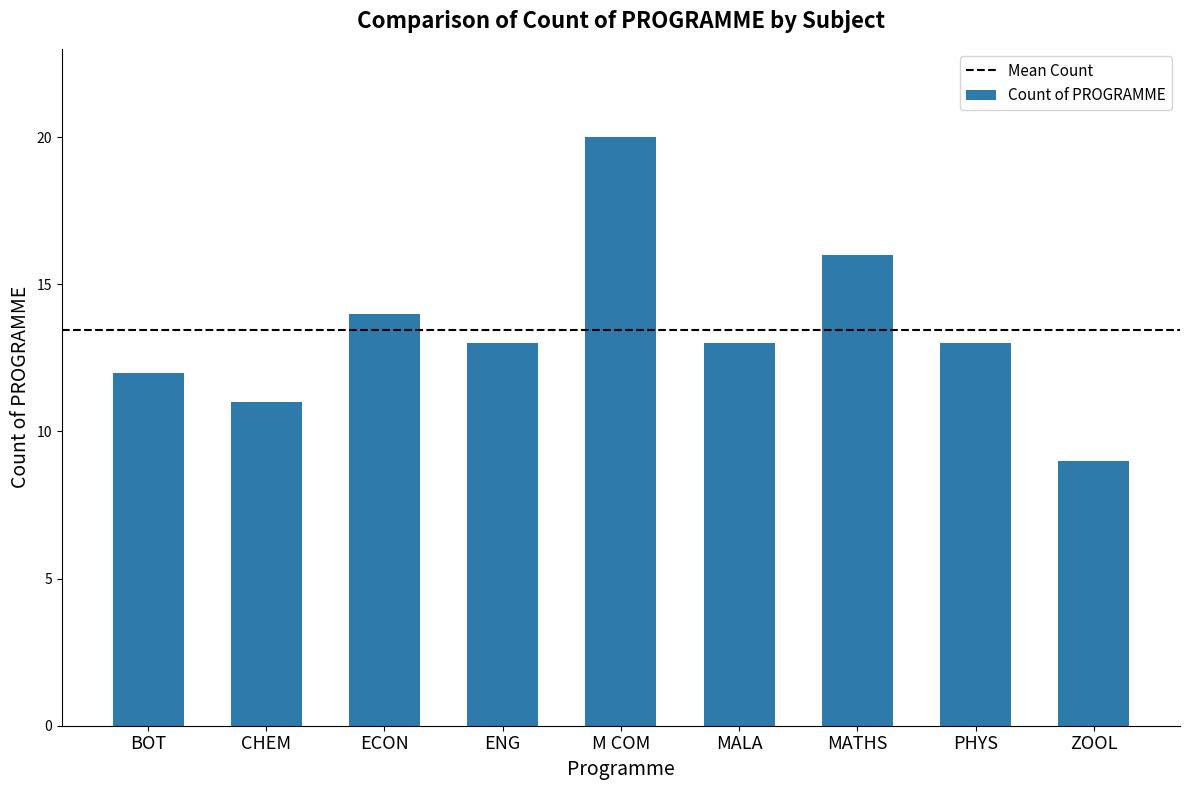

Are the bars horizontal?

No